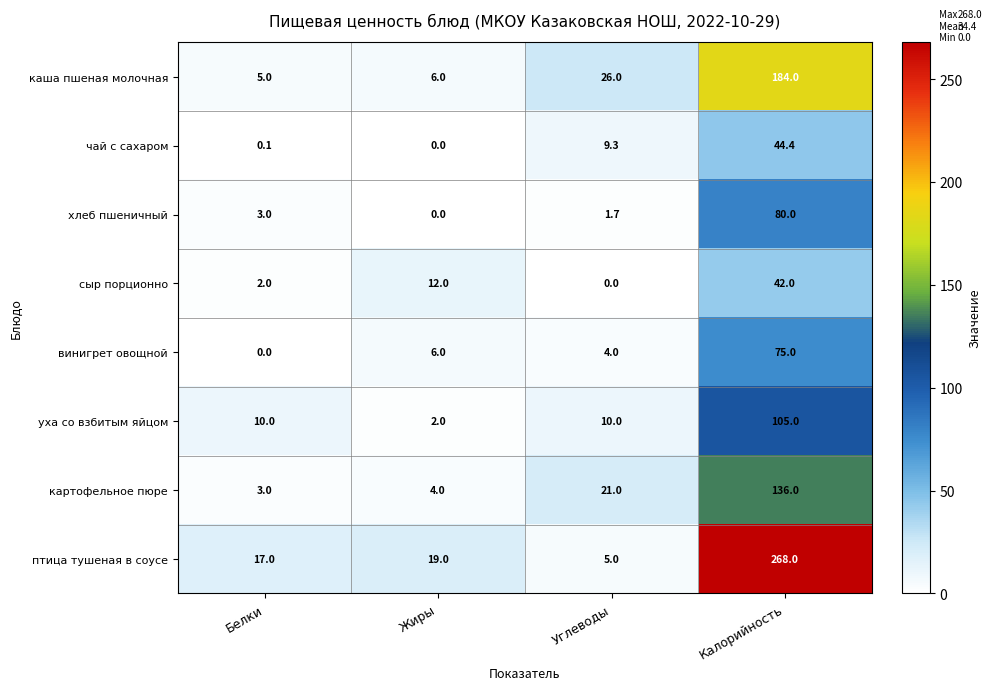

How many categories are shown in the chart?

4